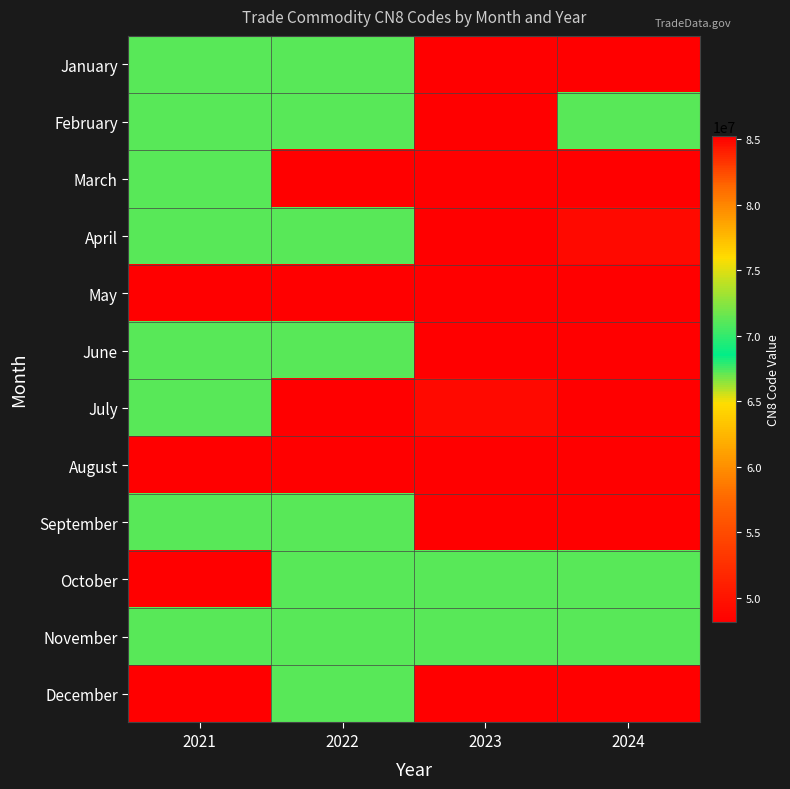

At which category is the sum across all series the highest?

2023